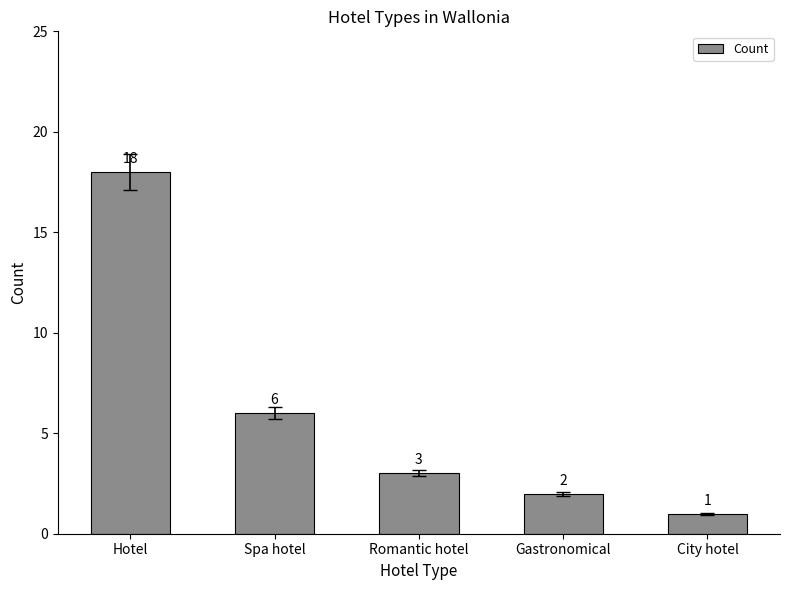

What position from the left is Hotel?

1